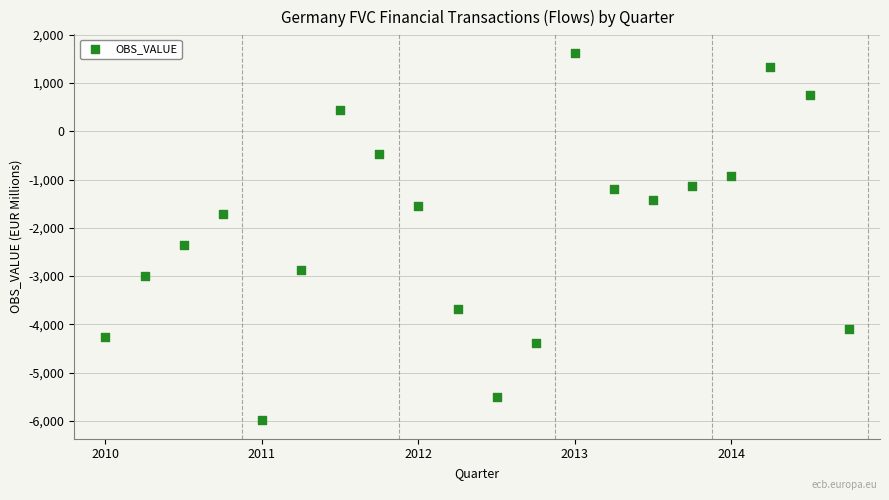

What Y value in the scatter plot is closest to -2180?

-2347